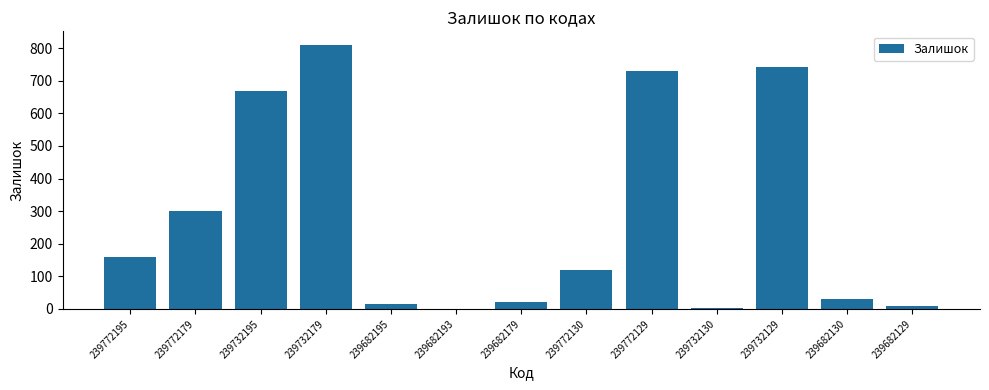

What is the change in value from 239682195 to 239732130?

-14